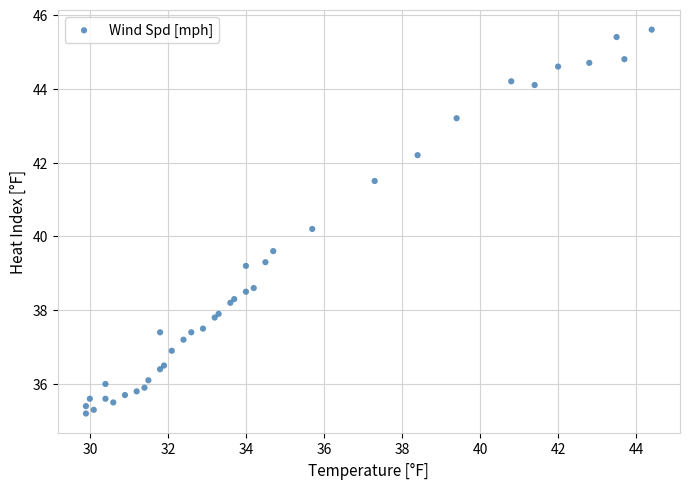

What Y value in the scatter plot is closest to 40?

40.2